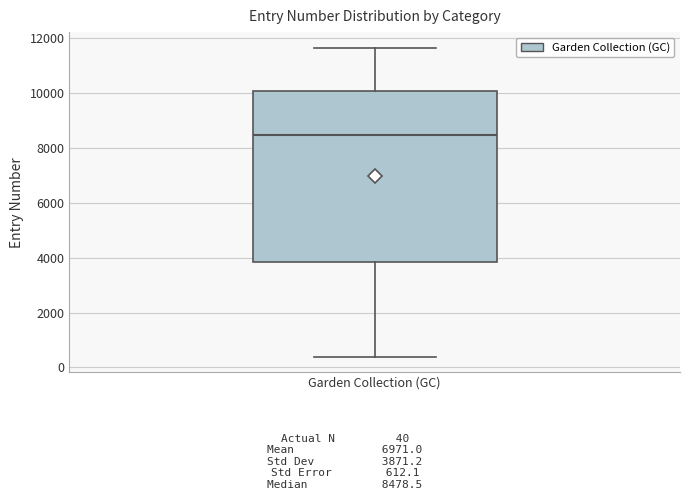

Read this box plot against the y-axis: the position of the median line, the range covered by the box, and the ends of both whiskers. The values are not printed on the chart, so give them approximately, as read against the axis.

median 8400, box 3800 to 10000, whiskers 400 to 11600